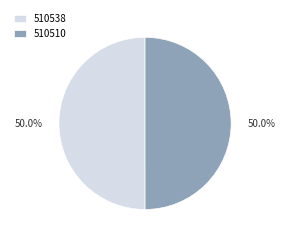

To the nearest percent, what portion does 510538 represent?

50%